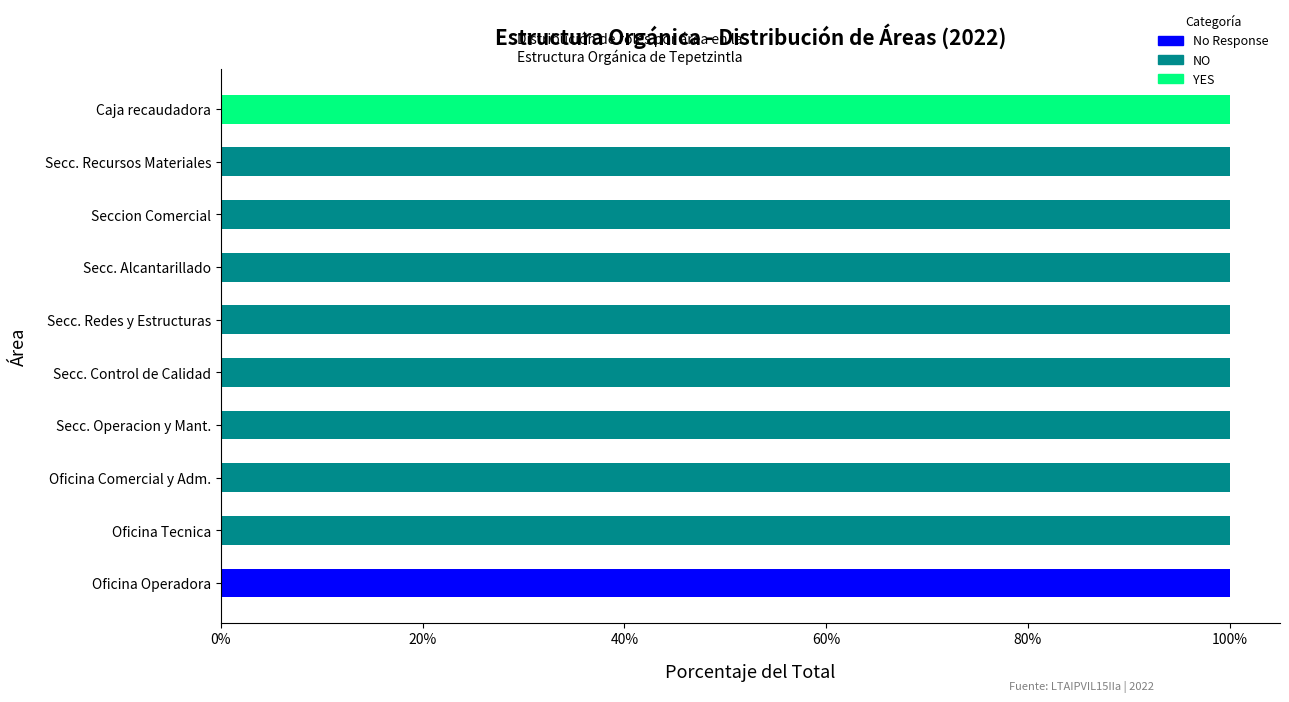

The No Response series shows 0 at Secc. Control de Calidad. True or false?

True